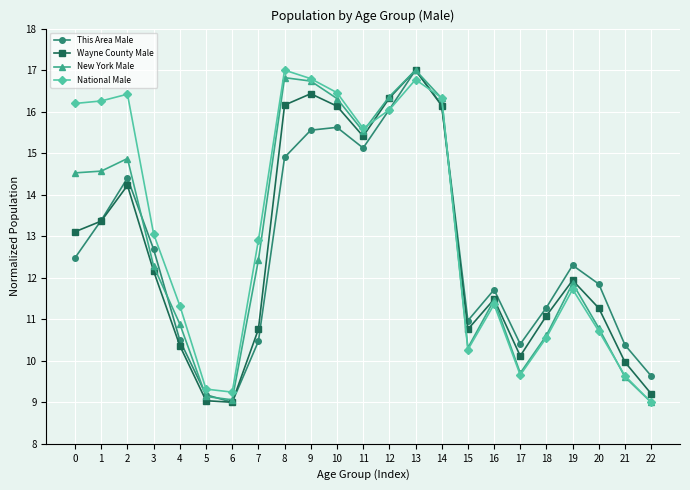

True or false: Wayne County Male has more than 0 points higher than both neighbors.

True